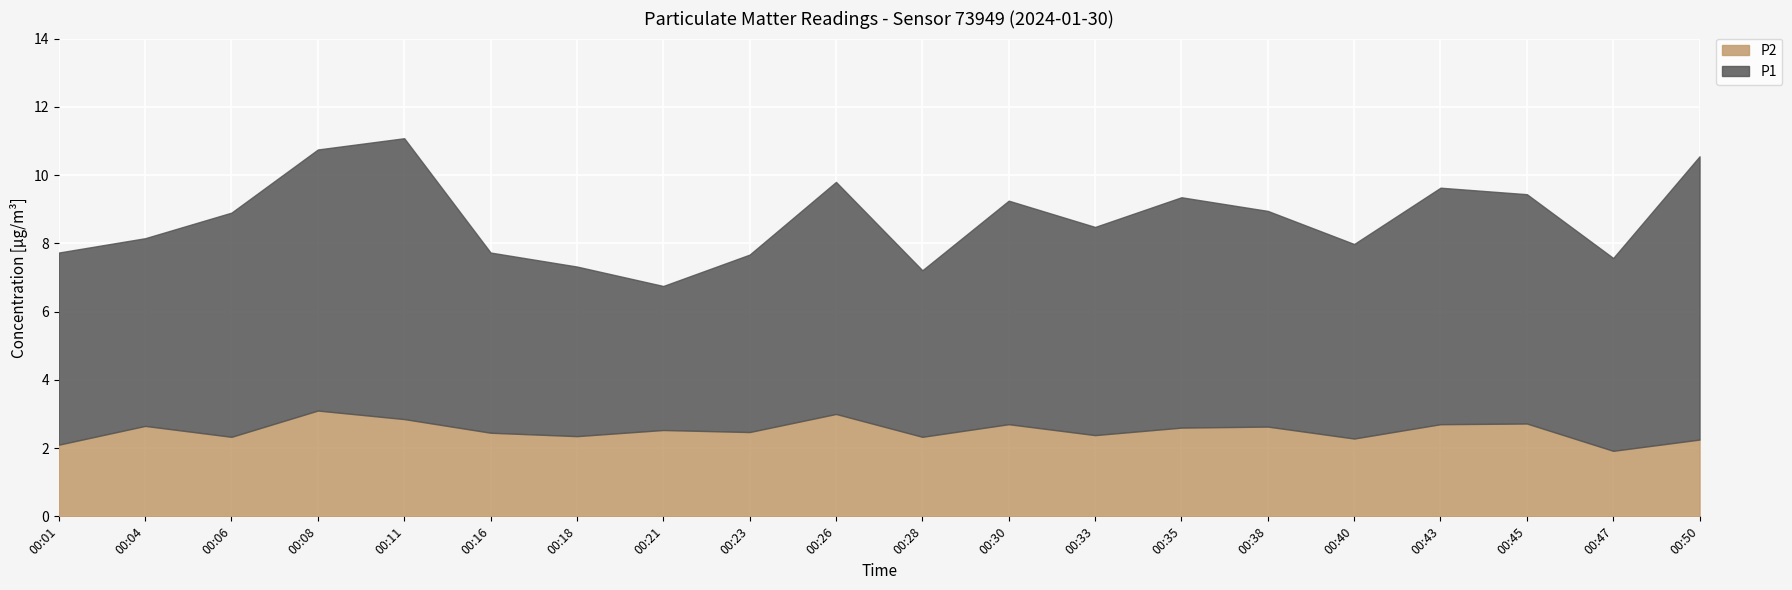

Reading left to right, extract all data points from this chart.

P1: 5.6	5.5	6.6	7.7	8.2	5.3	5.0	4.2	5.2	6.8	4.9	6.5	6.1	6.8	6.3	5.7	6.9	6.7	5.7	8.3
P2: 2.1	2.6	2.3	3.1	2.9	2.5	2.4	2.5	2.5	3.0	2.3	2.7	2.4	2.6	2.6	2.3	2.7	2.7	1.9	2.2